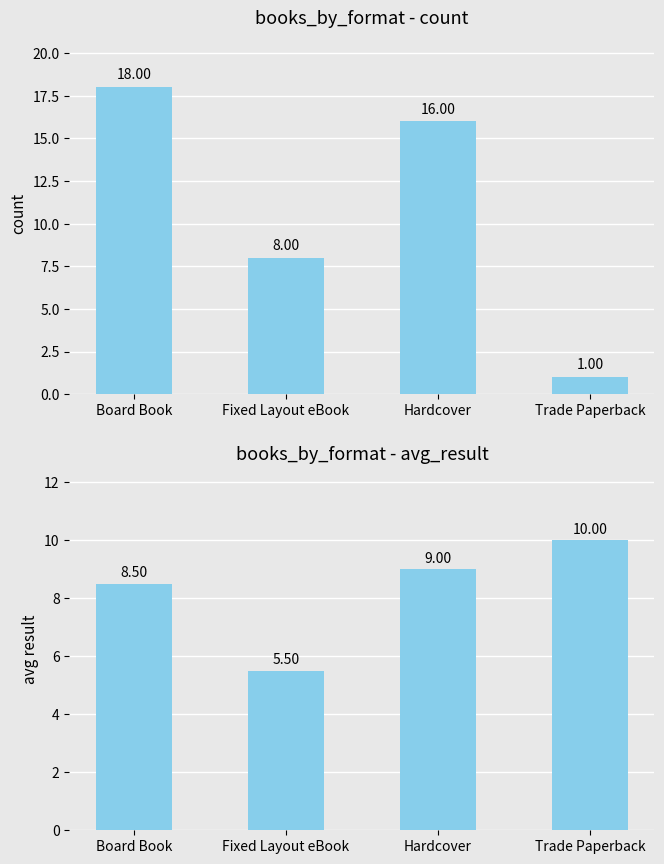

Rank the categories by Avg Result value from highest to lowest.

Trade Paperback, Hardcover, Board Book, Fixed Layout eBook